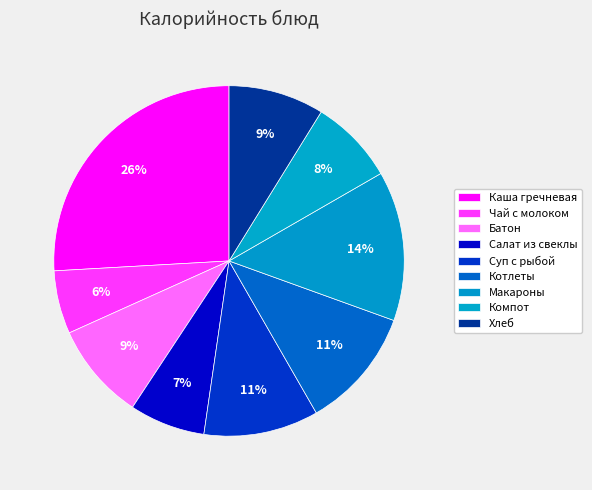

How many segments does this pie chart have?

9